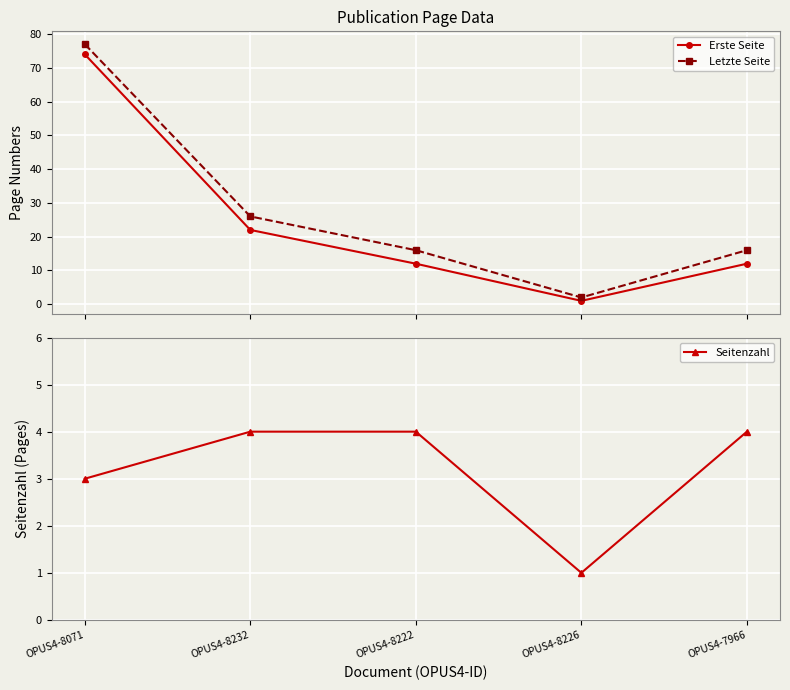

Is it true that Seitenzahl equals 4 at OPUS4-7966?

True